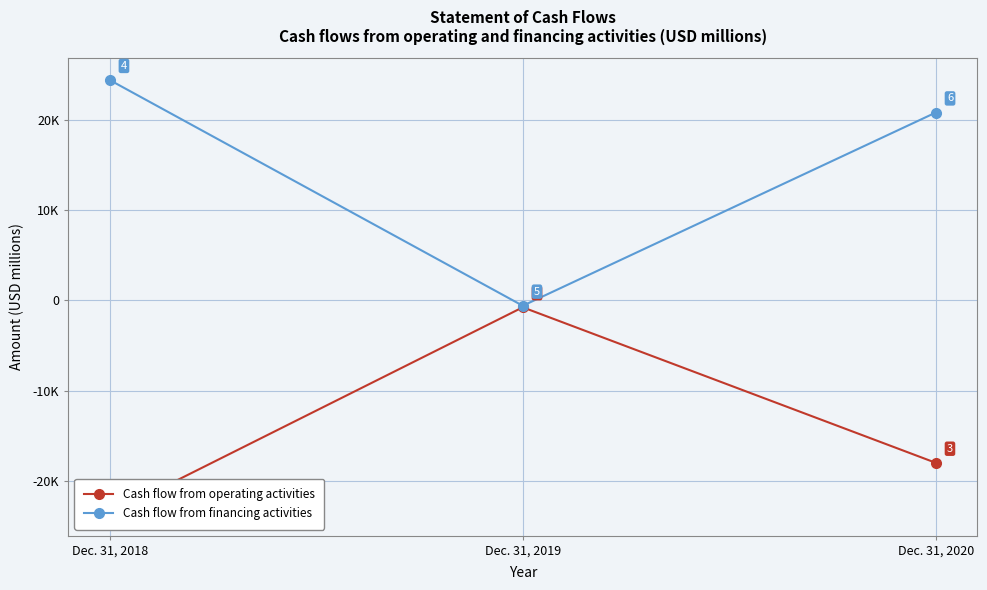

What is the sum of the Cash flow from financing activities values at Dec. 31, 2020 and Dec. 31, 2018?

45160